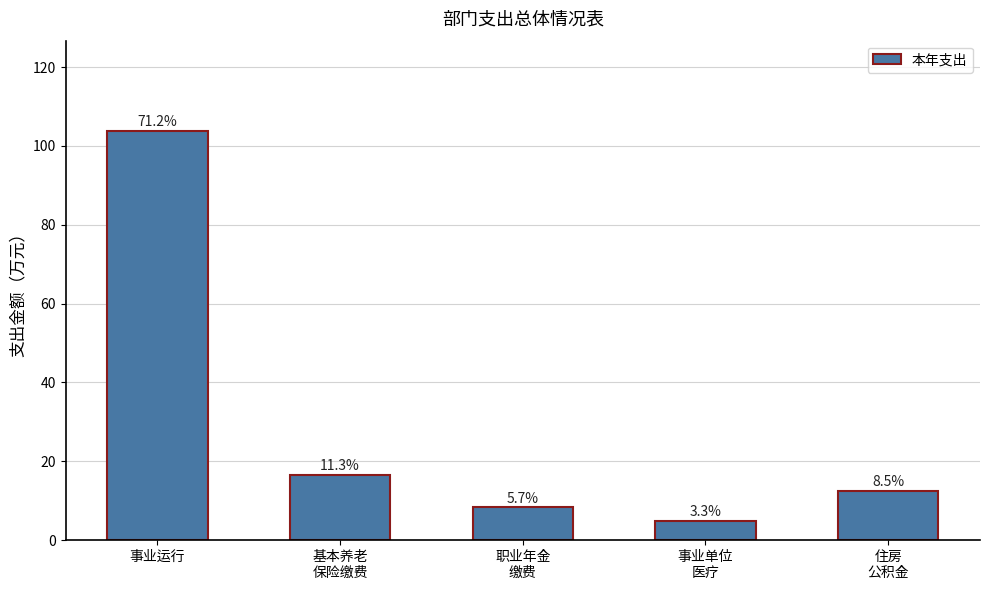

Rank the categories by value from highest to lowest.

事业运行, 基本养老
保险缴费, 住房
公积金, 职业年金
缴费, 事业单位
医疗